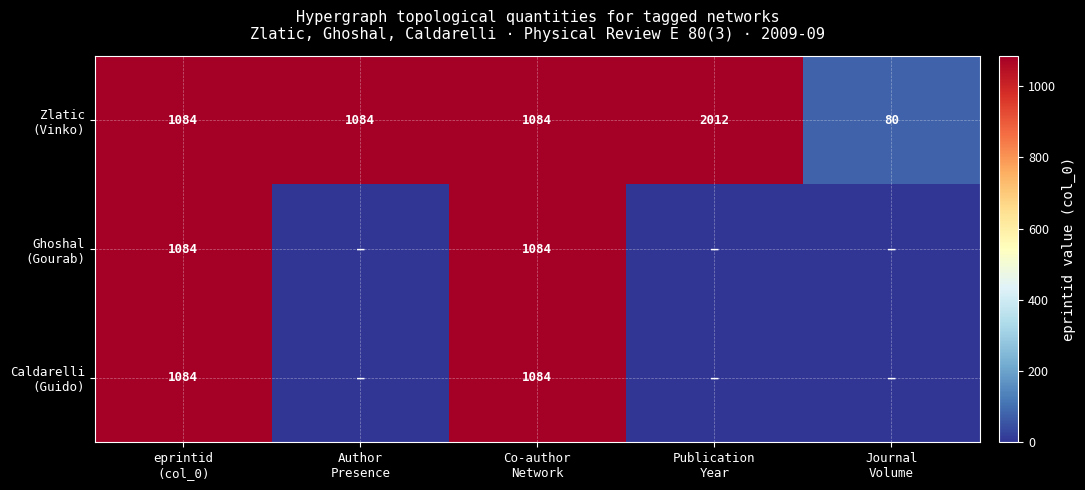

What is the total value across all series at Journal
Volume?

80